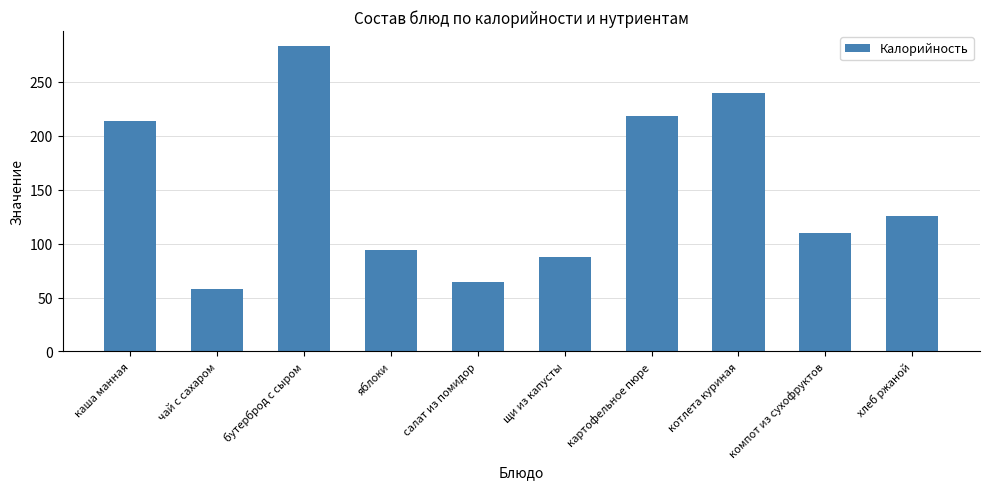

Which has a higher value, каша манная or салат из помидор?

каша манная